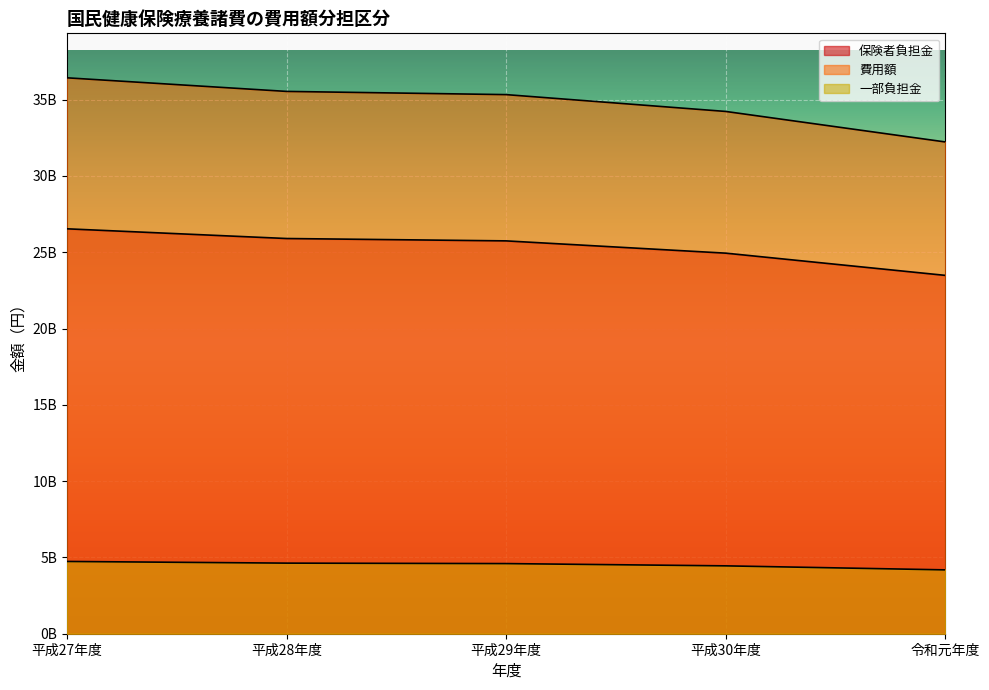

What is the total value across all series at 平成30年度?

63612751000